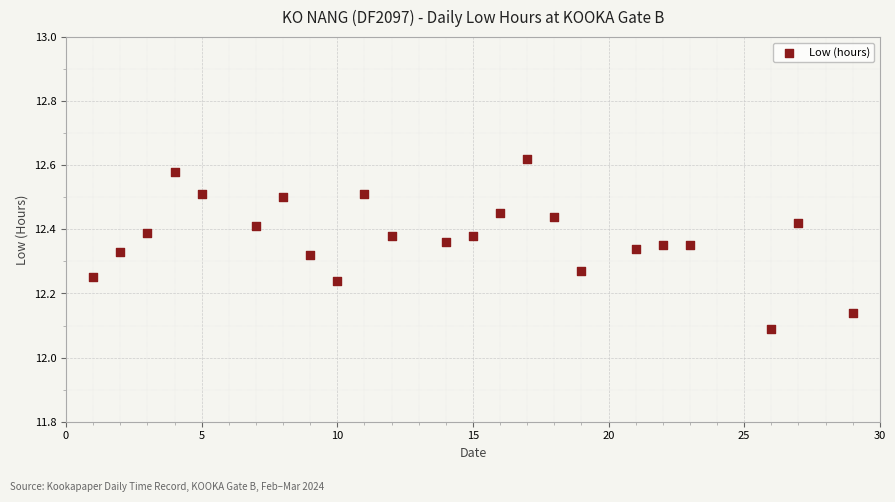

What is the range of X values (max minus min)?

28.0